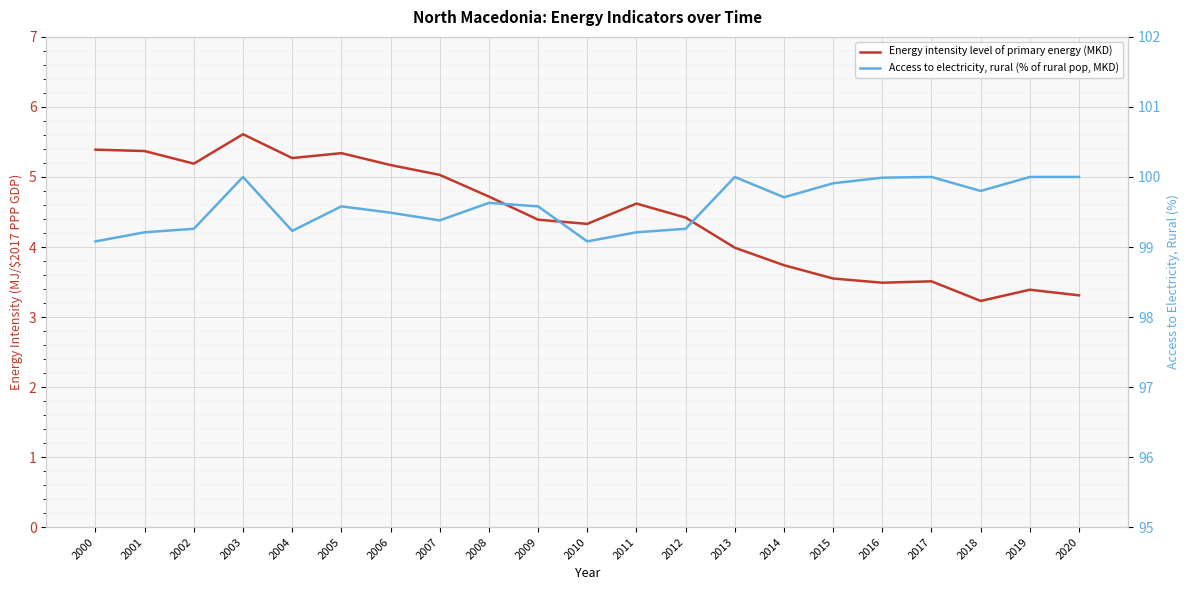

What is the maximum value shown in the chart?

100.0